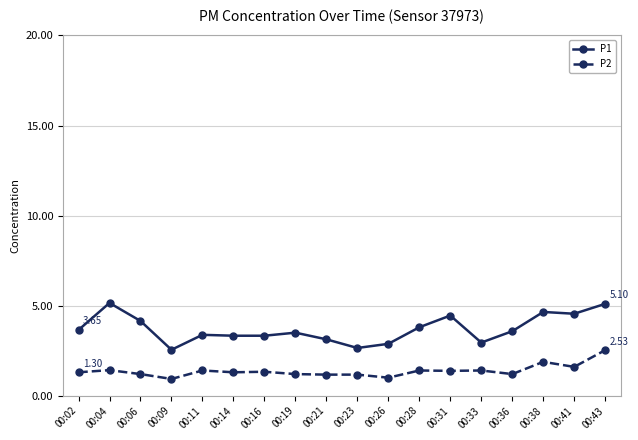

Rank the series by their maximum value, from highest to lowest.

P1, P2